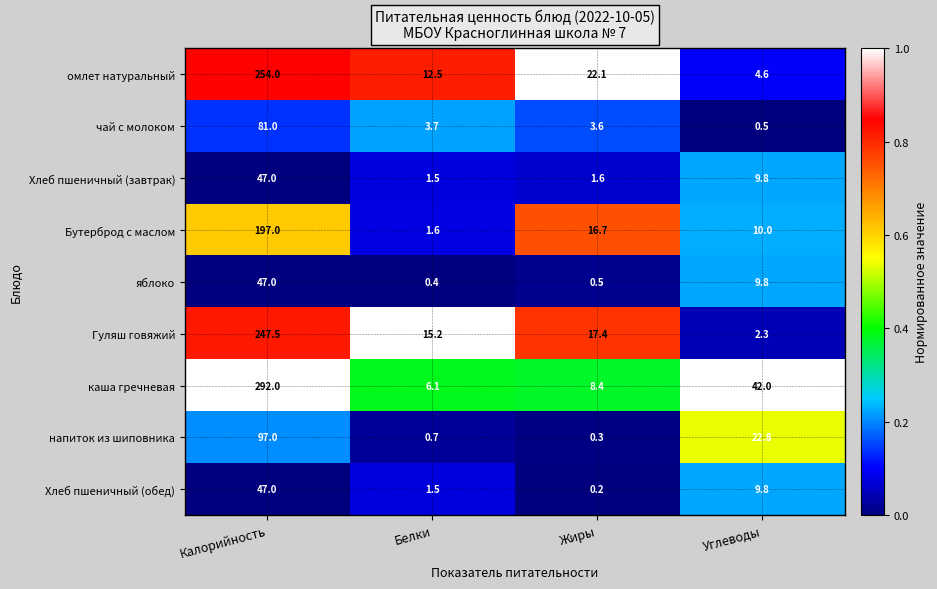

What is the total value across all series at Углеводы?

111.6